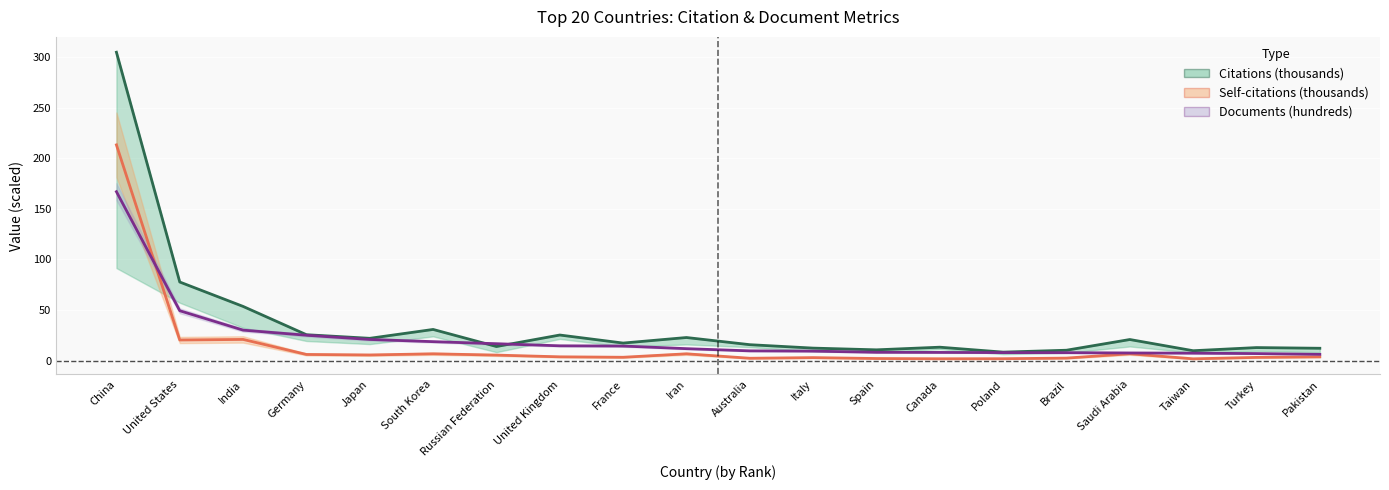

True or false: Self-citations (thousands) and Citations (thousands) cross at least once.

False